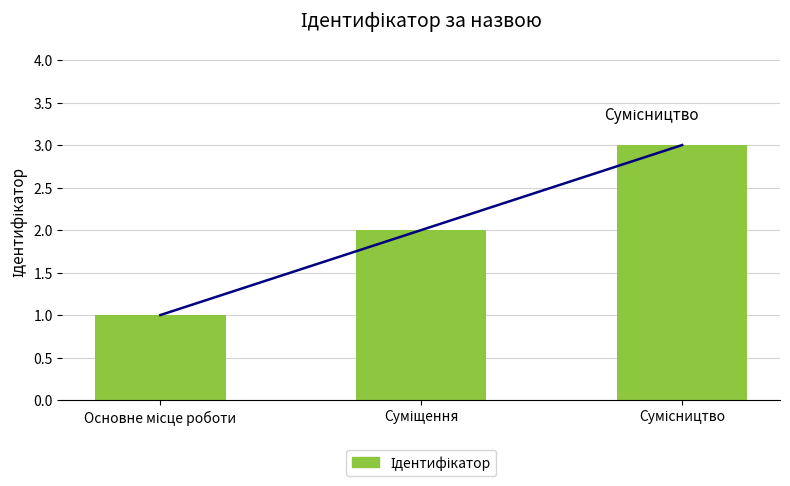

Reading left to right, list all the values displayed in this chart.

1	2	3